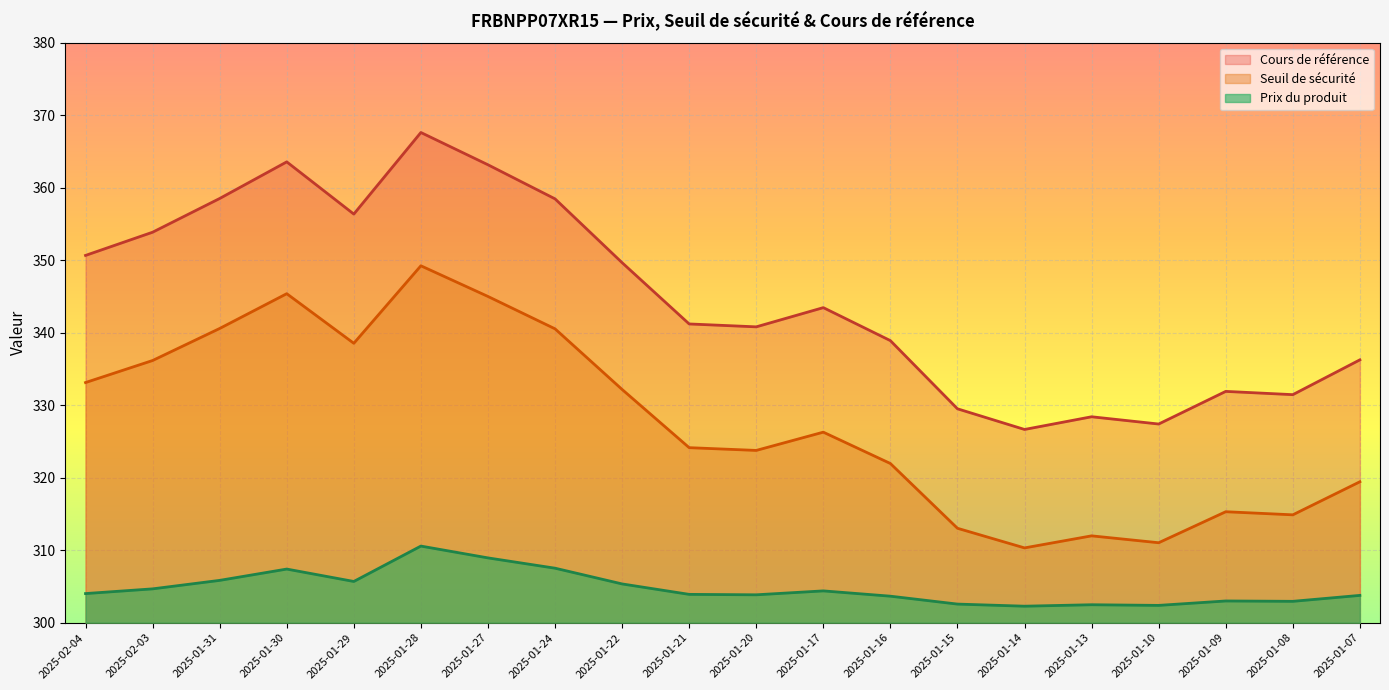

What is the total value across all series at 2025-02-04?

987.8